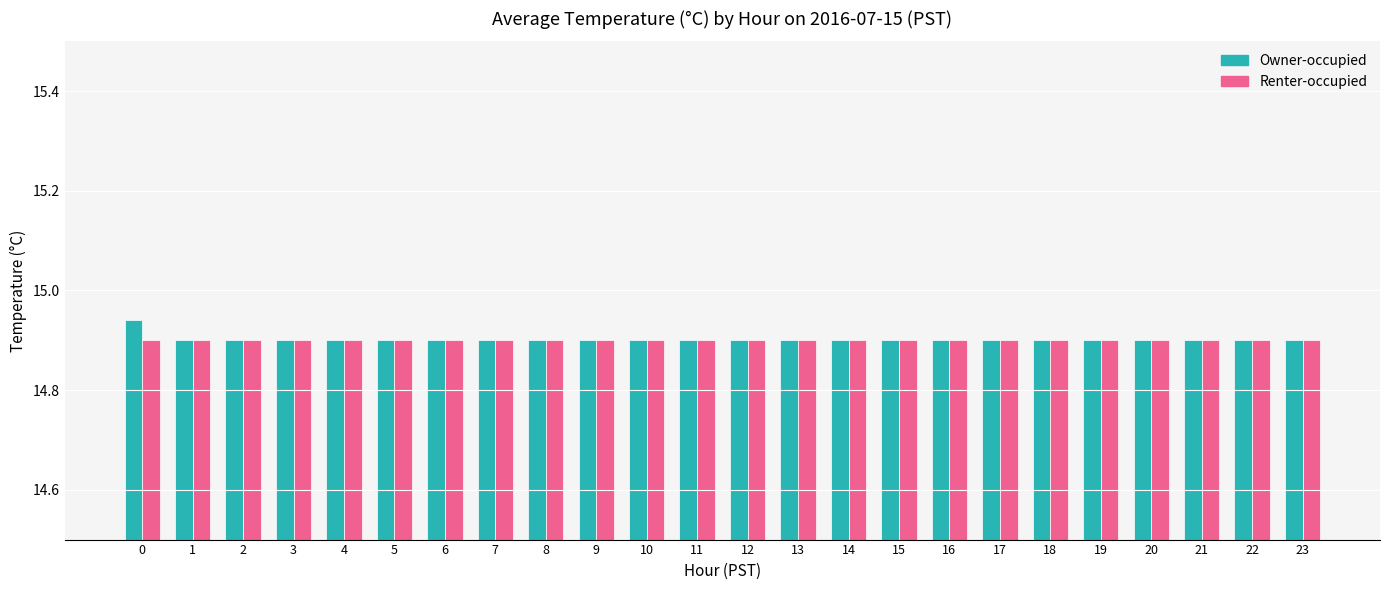

What is the sum of the Owner-occupied values at 21 and 14?

29.8